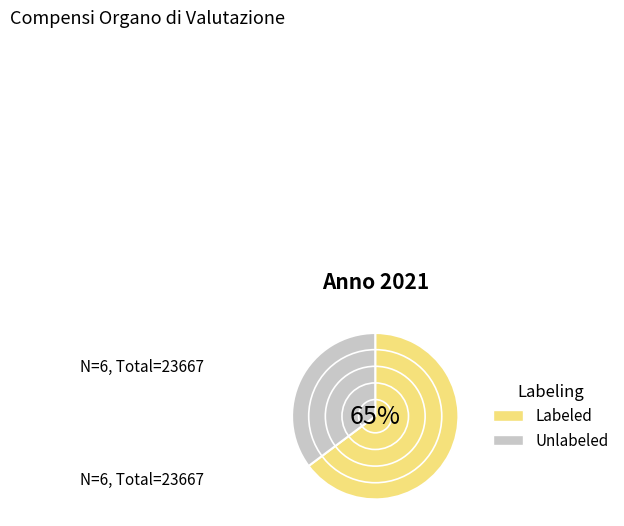

The Componente (Alberti) slice represents 12% of the pie. True or false?

False